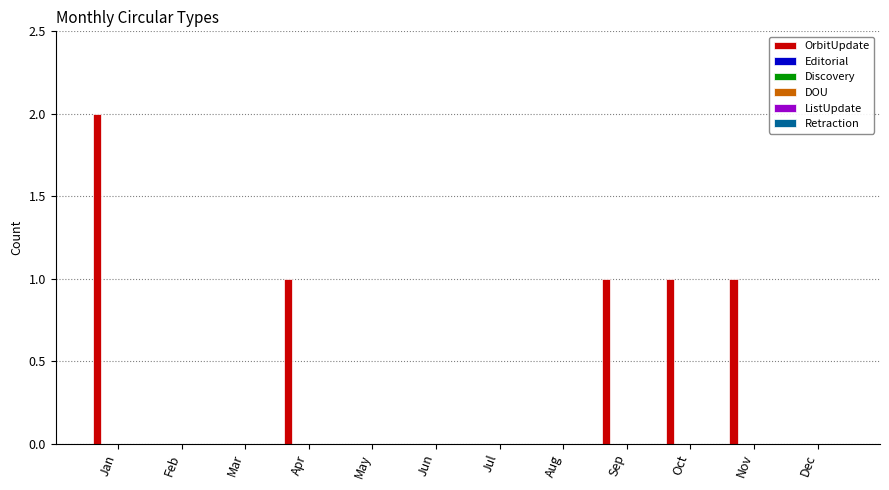

Are the bars horizontal?

No